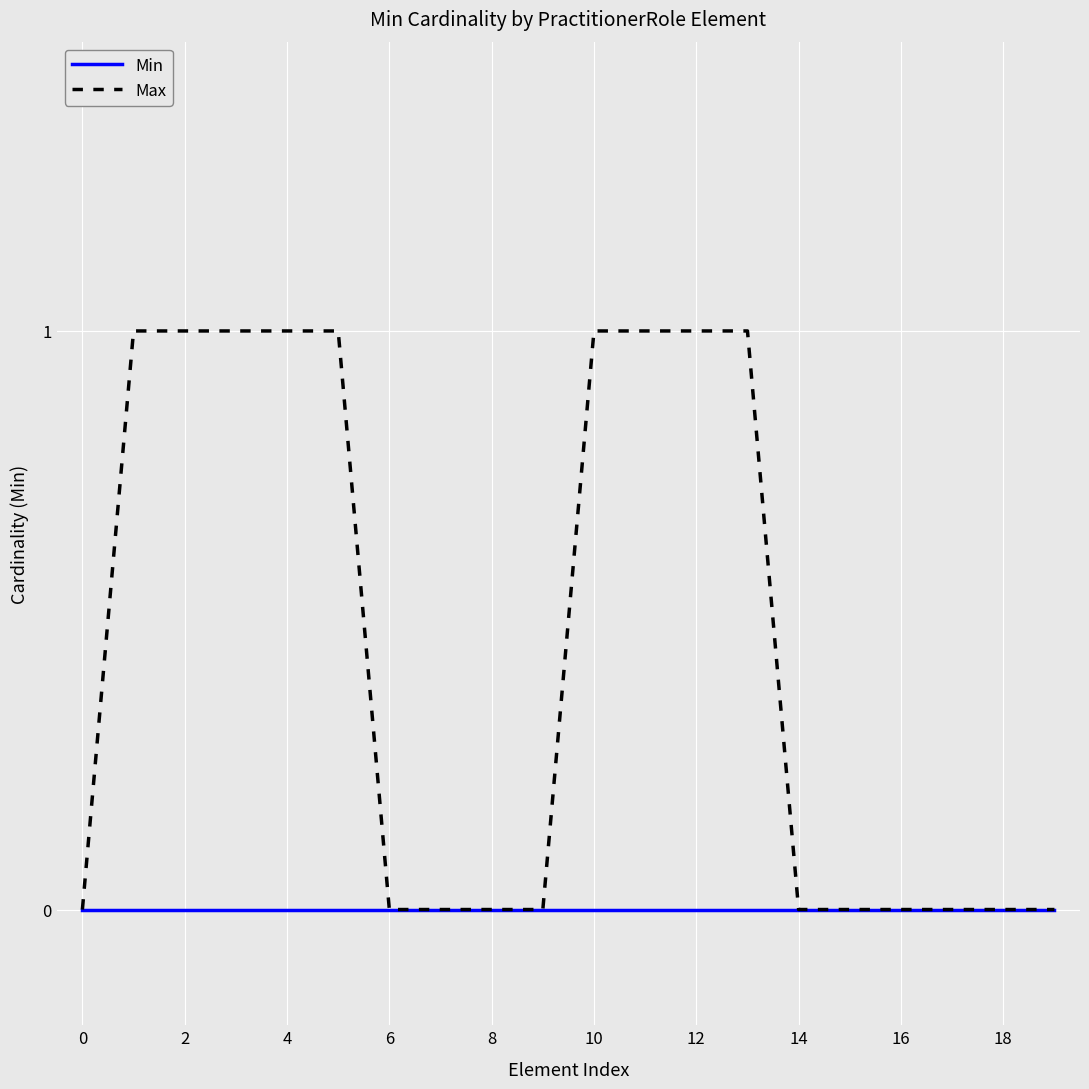

What is the difference between the second highest and second lowest values in the Max series?

1